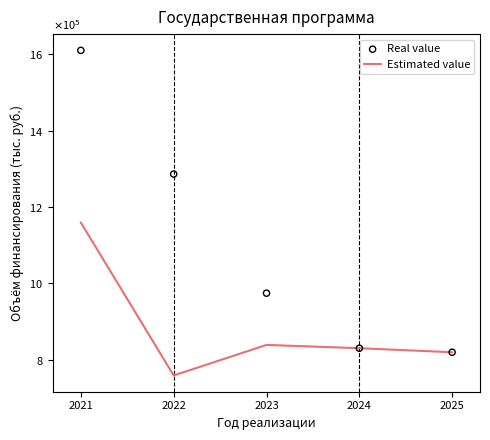

What are all the series names shown in the legend?

Estimated value, Real value